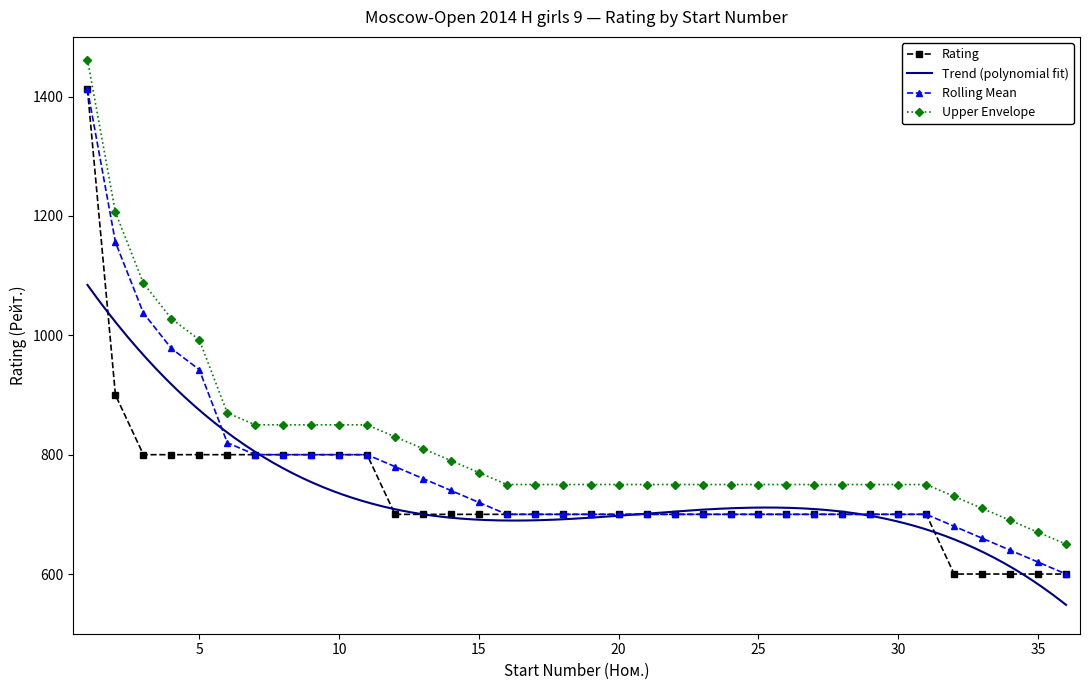

List the labels in order of value, largest first.

1, 2, 3, 4, 5, 6, 7, 8, 9, 10, 11, 12, 13, 14, 15, 16, 17, 18, 19, 20, 21, 22, 23, 24, 25, 26, 27, 28, 29, 30, 31, 32, 33, 34, 35, 36